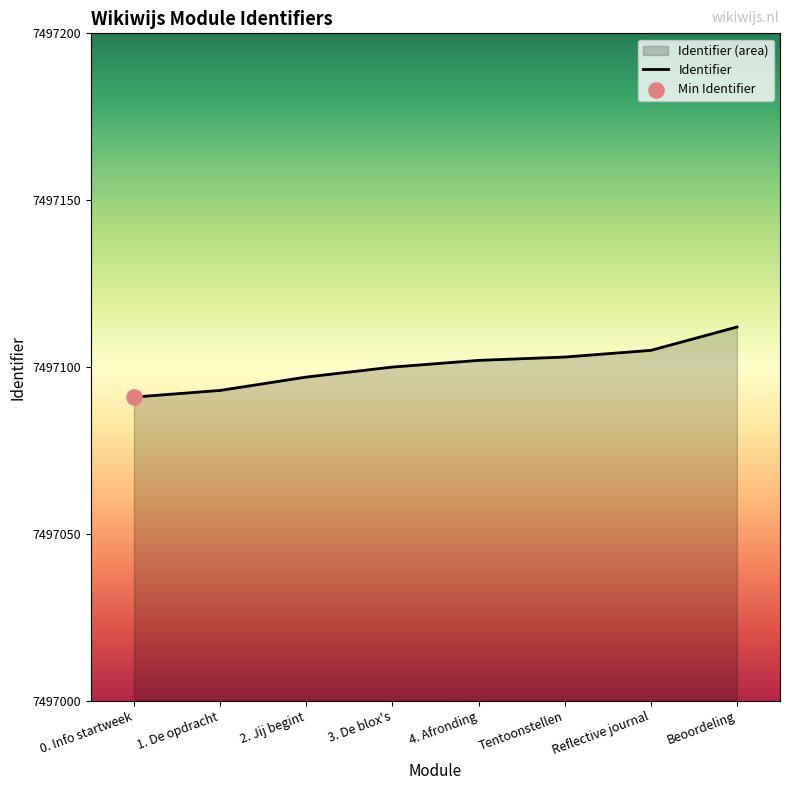

Approximately how many times larger is the value at 1. De opdracht compared to Reflective journal?

1.0